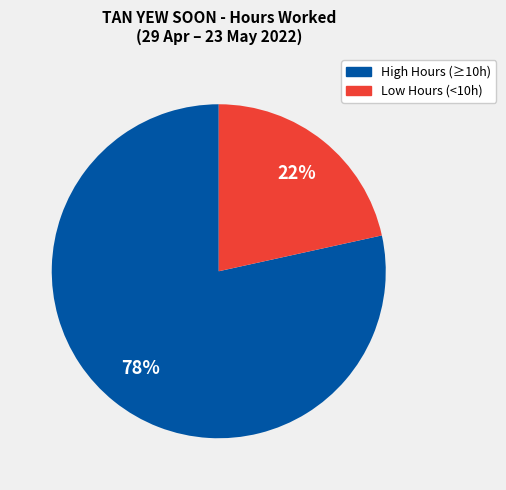

Does any single category account for the majority?

Yes